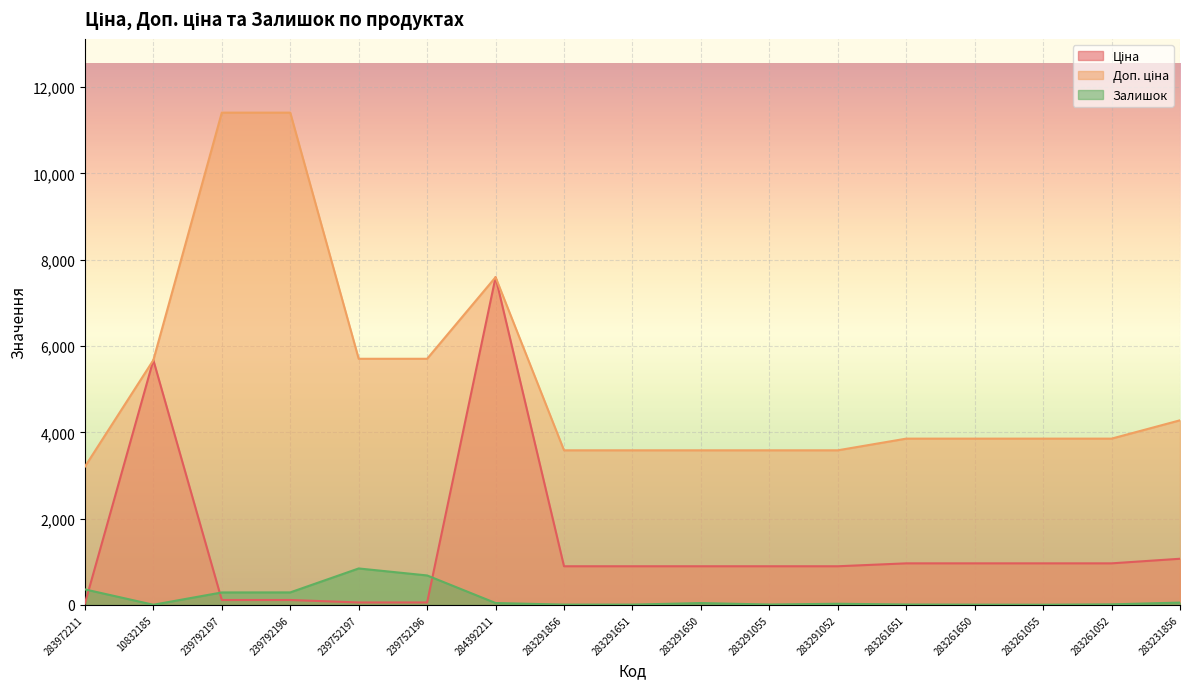

How many values in the Залишок series are below 27?

8